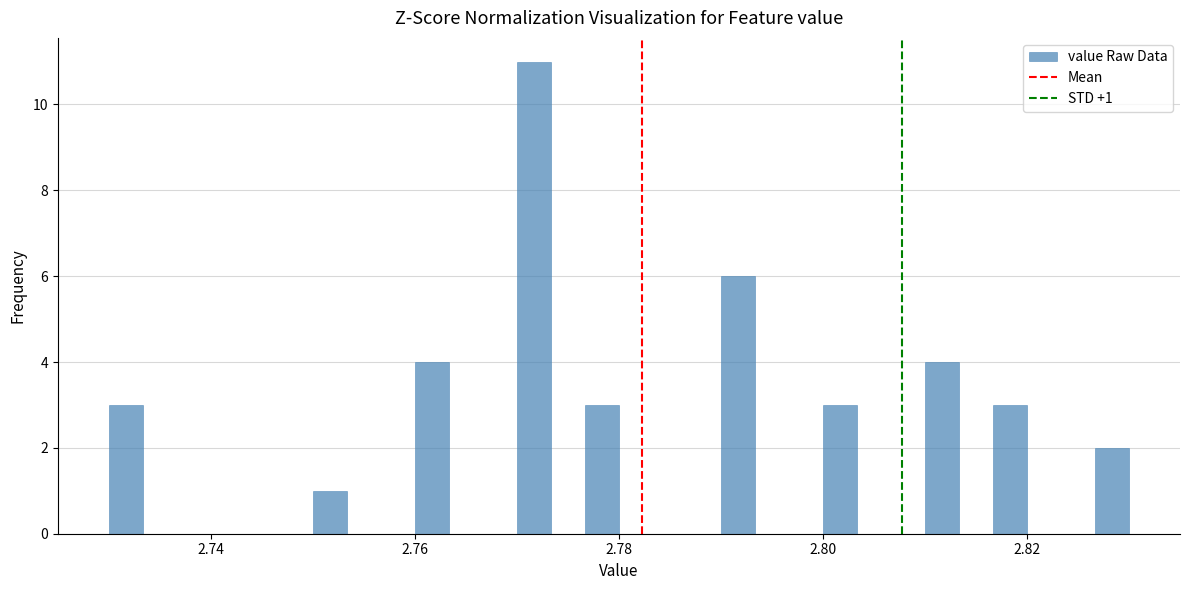

Around what value on the x-axis is the tallest bar? Give the approximate position of its centre, as read against the axis.

2.772